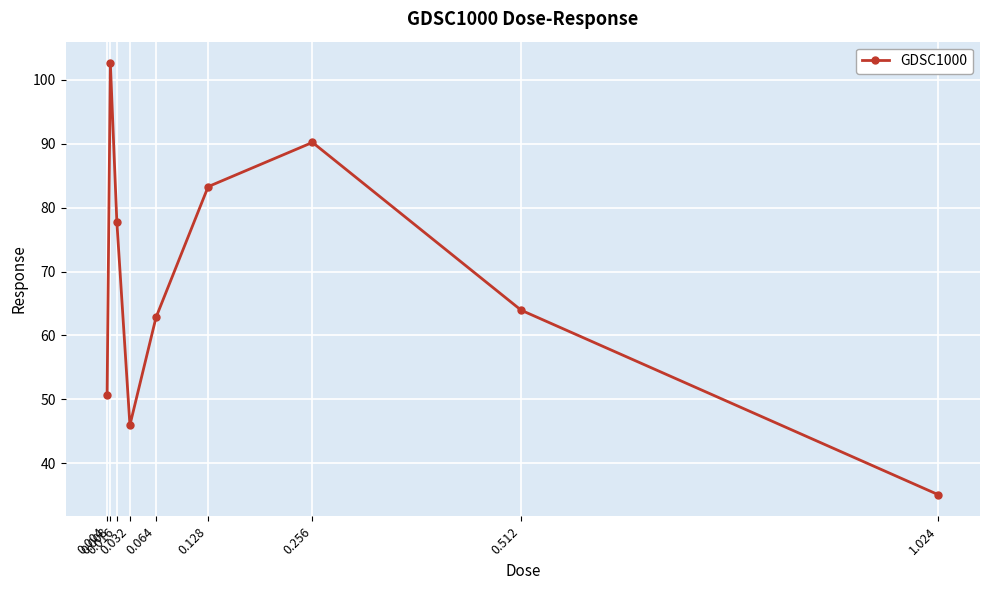

Rank the categories by value from highest to lowest.

0.008, 0.256, 0.128, 0.016, 0.512, 0.064, 0.004, 0.032, 1.024